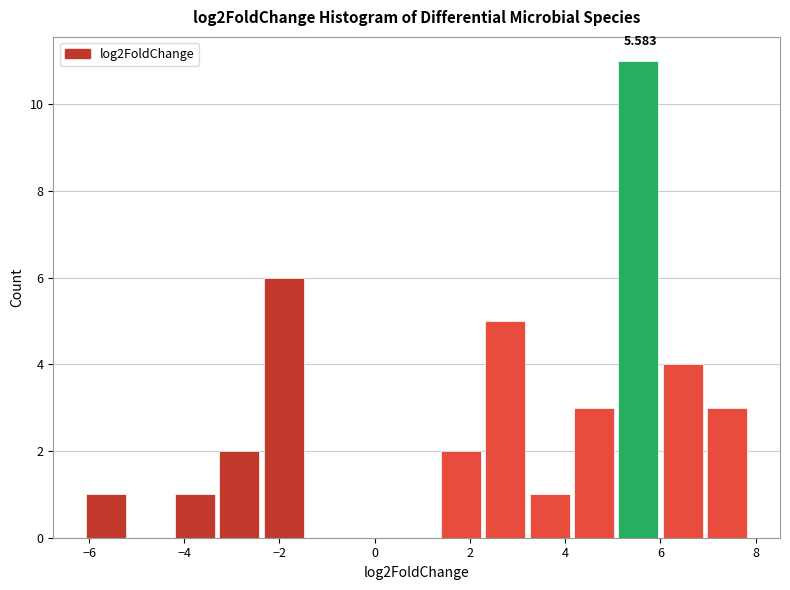

Which range on the x-axis has the tallest bar?

5.2 to 6.0